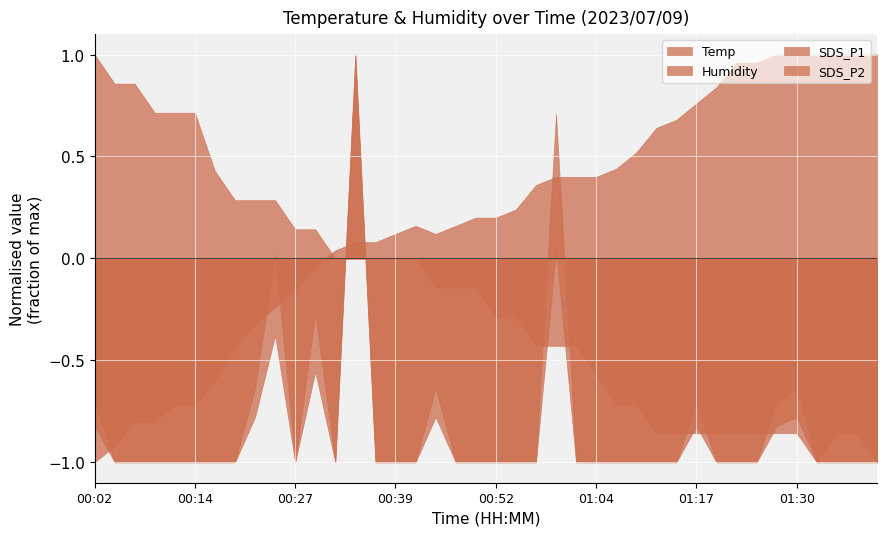

Which series has the largest total across all categories?

Humidity